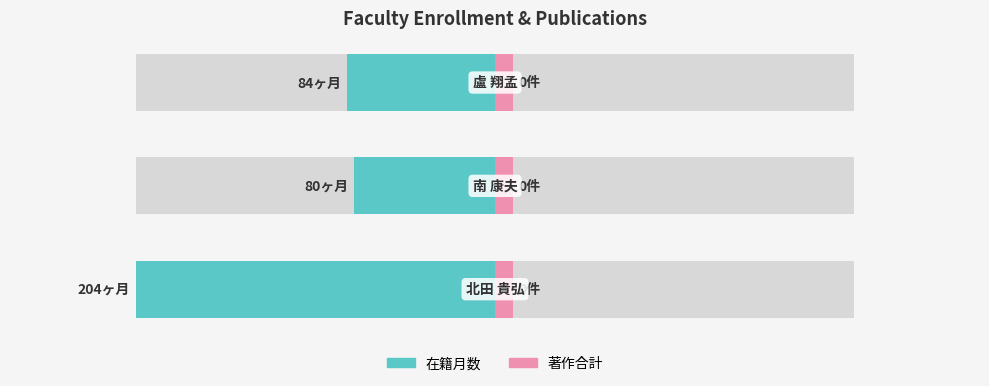

Count the number of data series in this chart.

2